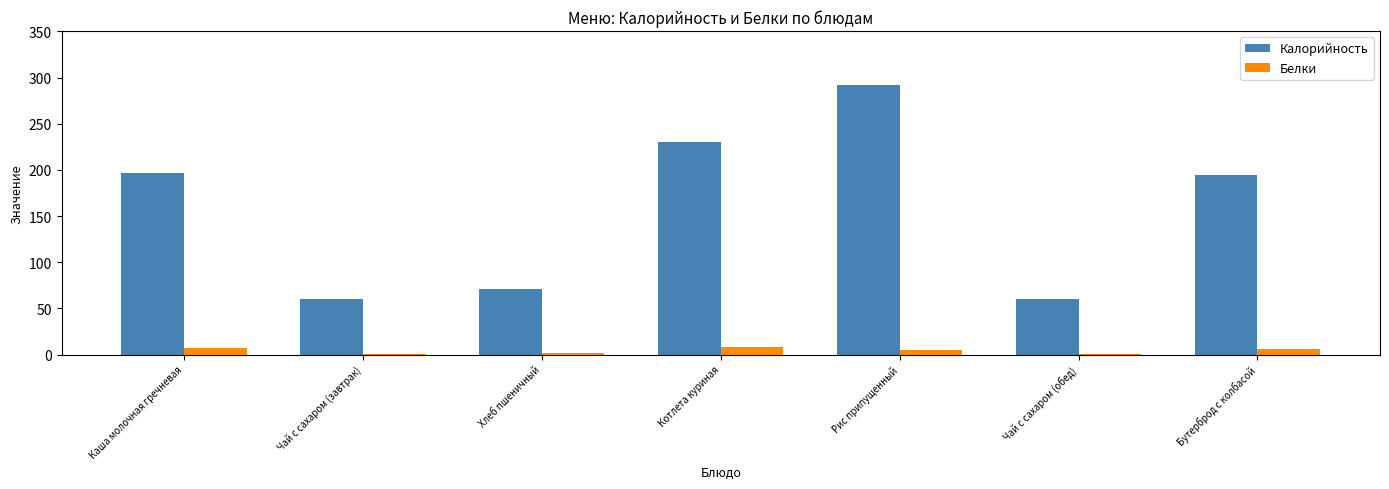

Which series changed the most between Рис припущенный and Бутерброд с колбасой?

Калорийность